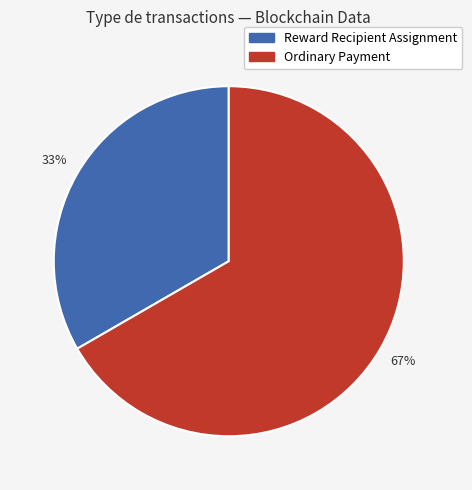

The Reward Recipient Assignment slice represents 33% of the pie. True or false?

True